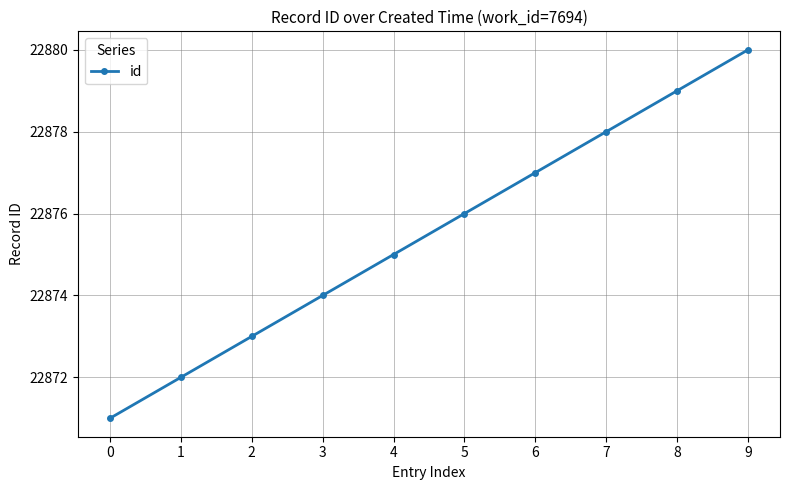

What is the value of the 10th point from the left?

22880